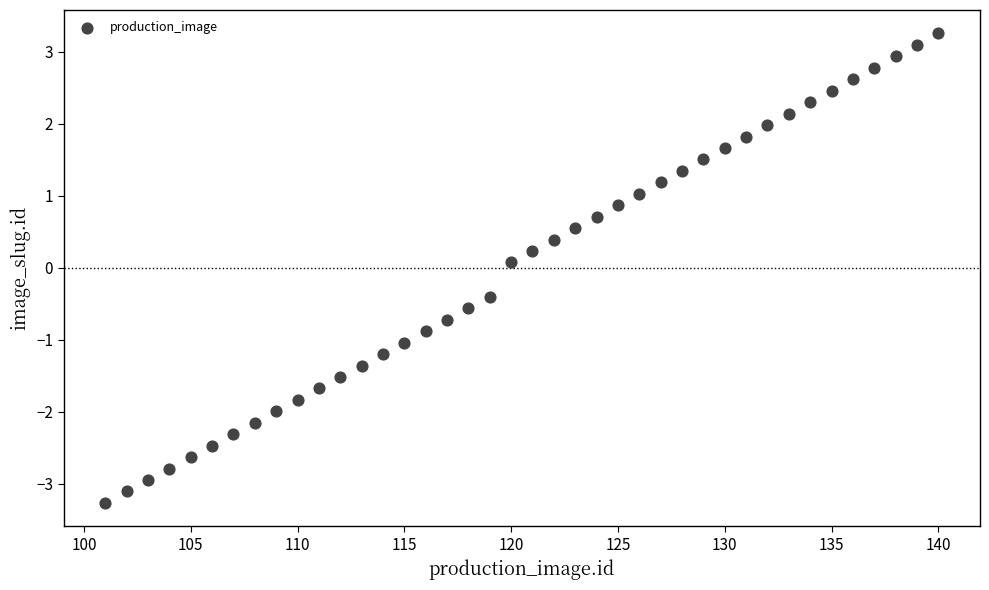

What is the range of Y values (max minus min)?

6.5